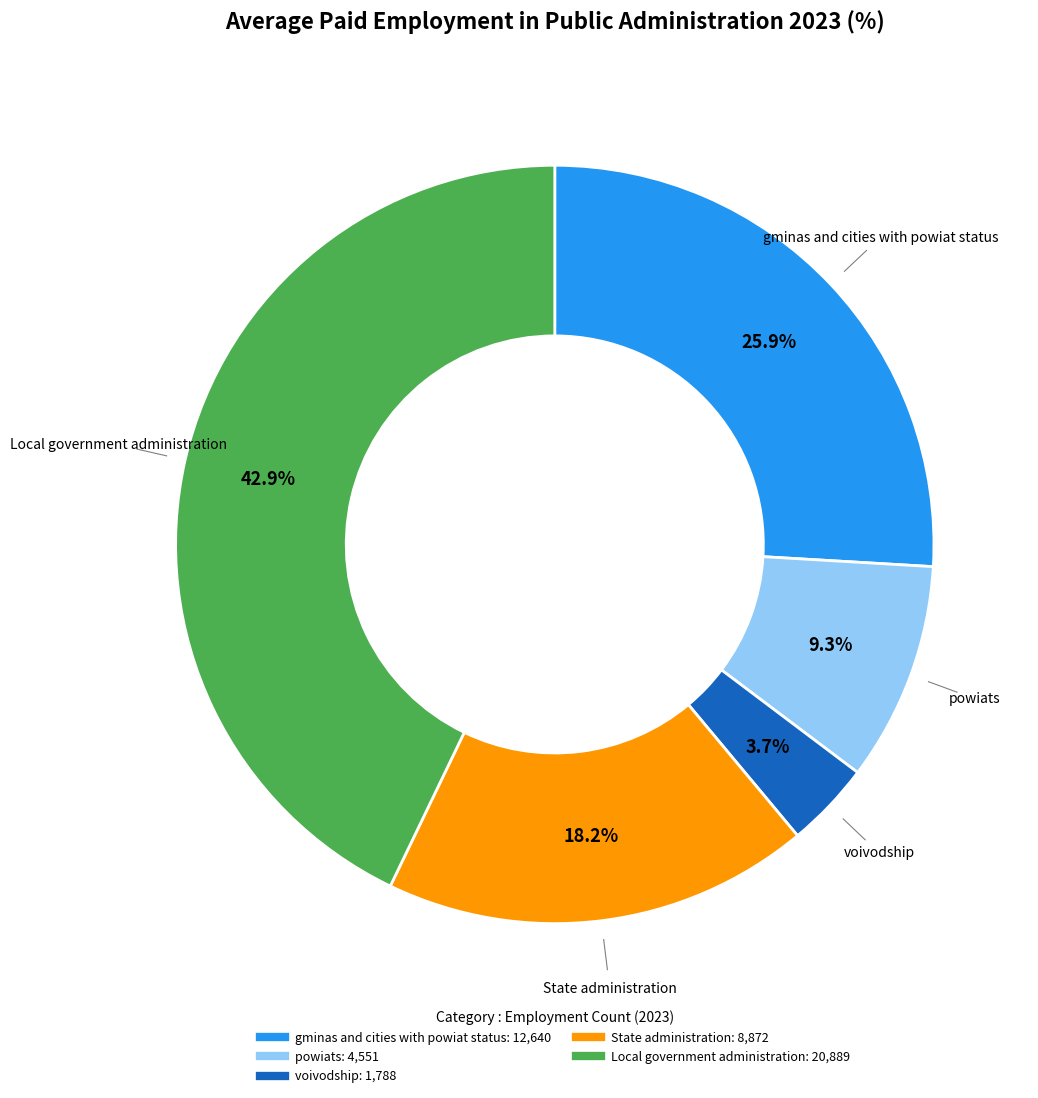

Between voivodship and powiats, which is larger?

powiats